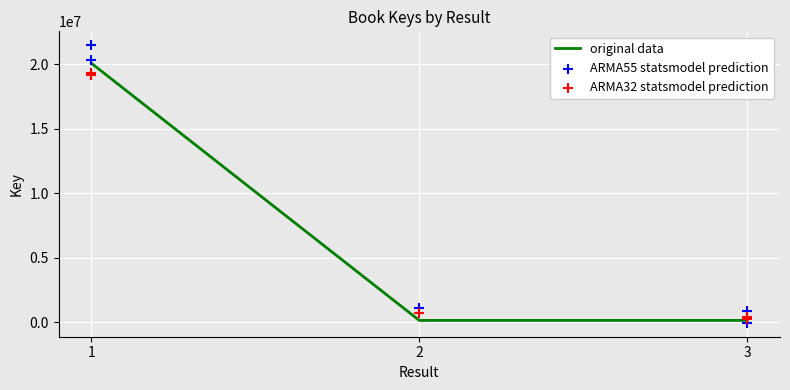

Between 3 and 1, which is larger?

1